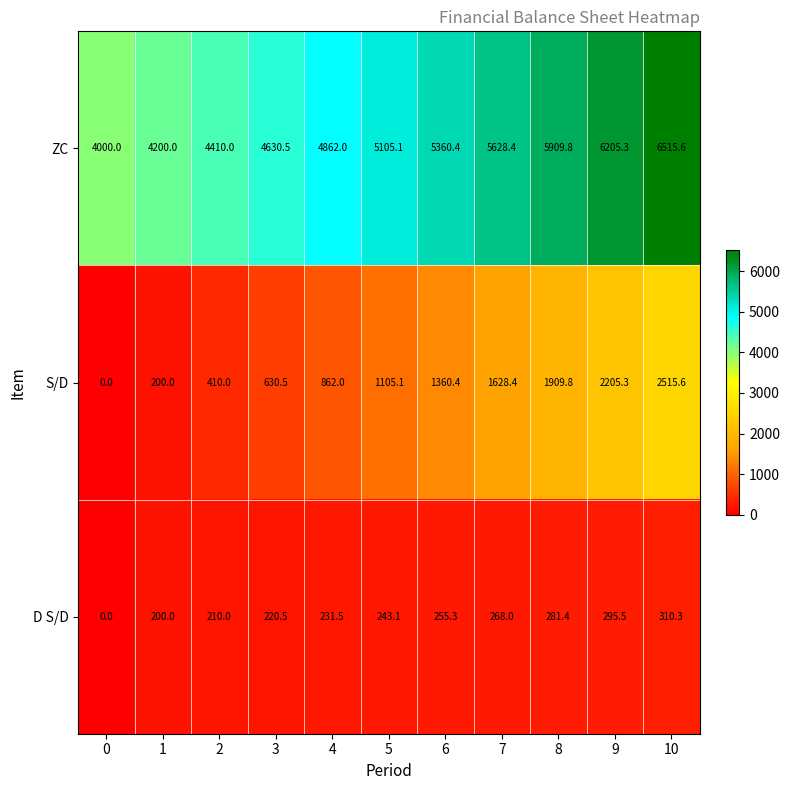

Rank the series by their average value, from lowest to highest.

D S/D, S/D, ZC